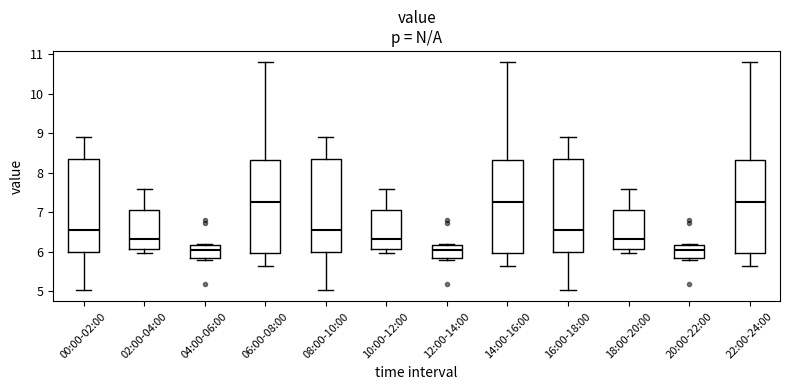

Reading left to right, transcribe this box plot: for each box, give where its median line is, the range the box spans, and where its two whiskers end, as read against the y-axis. The values are not printed on the chart, so give them approximately, as read against the axis.

00:00-02:00: median 6.5, box 6.0 to 8.3, whiskers 5.0 to 8.9
02:00-04:00: median 6.3, box 6.1 to 7.1, whiskers 6.0 to 7.6
04:00-06:00: median 6.1, box 5.8 to 6.2, whiskers 5.8 (just below the box's lower edge) to 6.2 (just above the box's upper edge)
06:00-08:00: median 7.3, box 6.0 to 8.3, whiskers 5.6 to 10.8
08:00-10:00: median 6.5, box 6.0 to 8.3, whiskers 5.0 to 8.9
10:00-12:00: median 6.3, box 6.1 to 7.1, whiskers 6.0 to 7.6
12:00-14:00: median 6.1, box 5.8 to 6.2, whiskers 5.8 (just below the box's lower edge) to 6.2 (just above the box's upper edge)
14:00-16:00: median 7.3, box 6.0 to 8.3, whiskers 5.6 to 10.8
16:00-18:00: median 6.5, box 6.0 to 8.3, whiskers 5.0 to 8.9
18:00-20:00: median 6.3, box 6.1 to 7.1, whiskers 6.0 to 7.6
20:00-22:00: median 6.1, box 5.8 to 6.2, whiskers 5.8 (just below the box's lower edge) to 6.2 (just above the box's upper edge)
22:00-24:00: median 7.3, box 6.0 to 8.3, whiskers 5.6 to 10.8